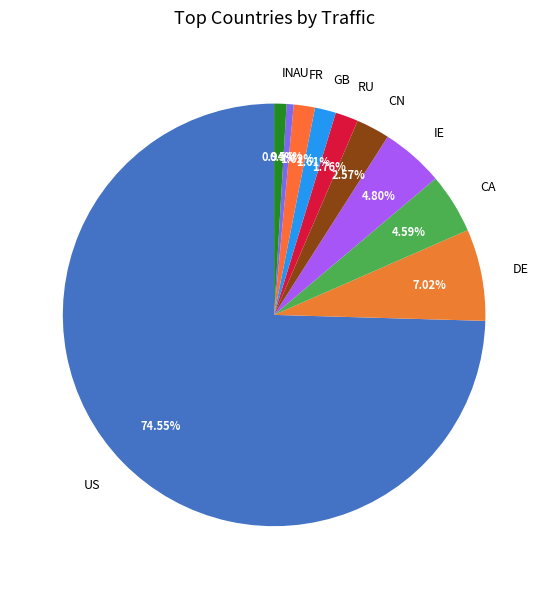

Is there a majority slice in this chart?

Yes